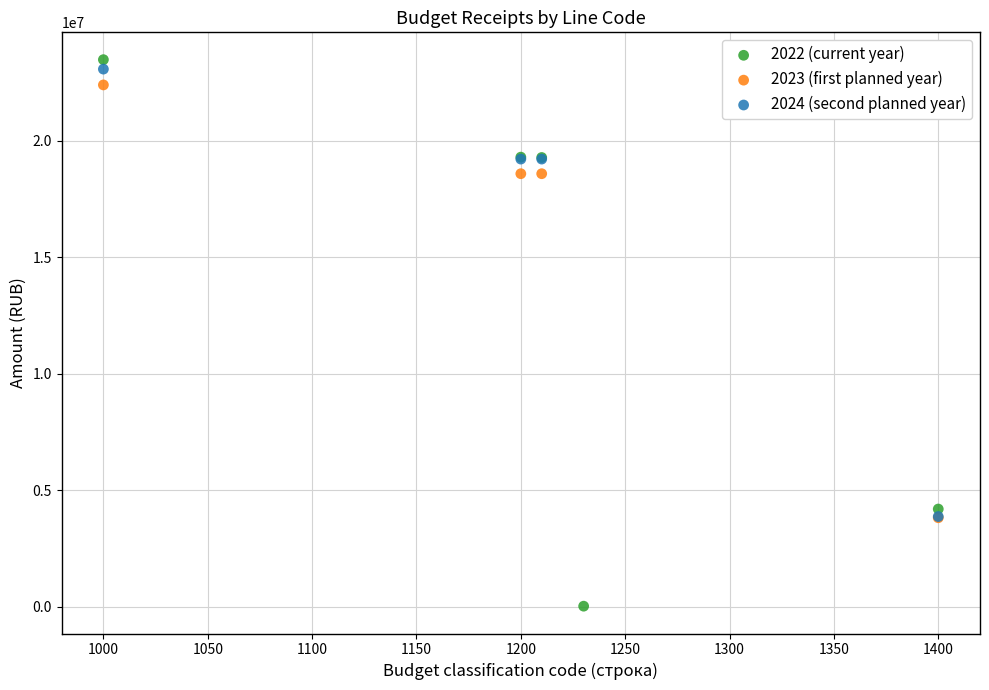

Which series reaches the maximum Y coordinate?

2022 (current year)